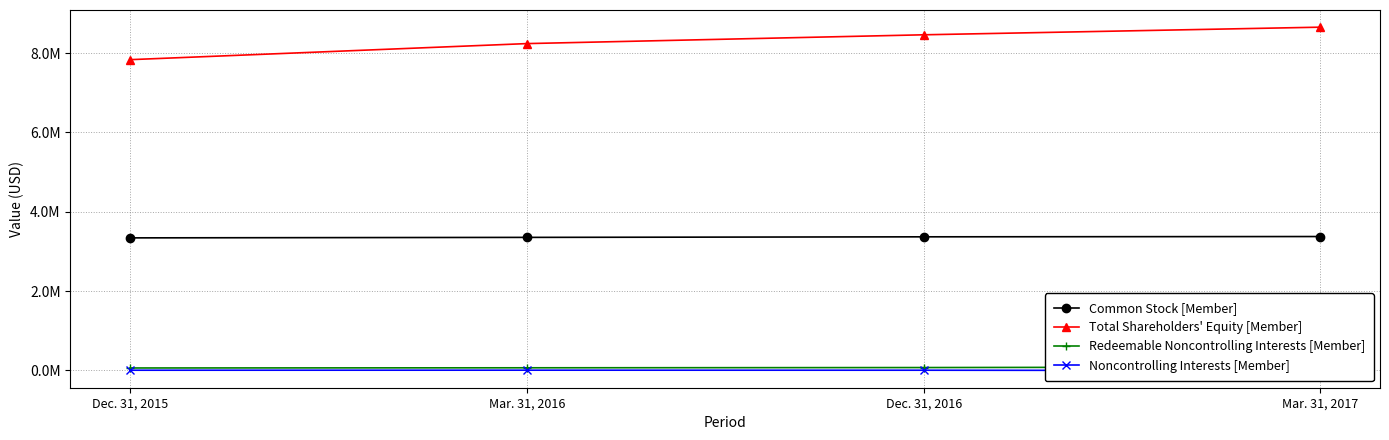

At which category is the sum across all series the highest?

Mar. 31, 2017